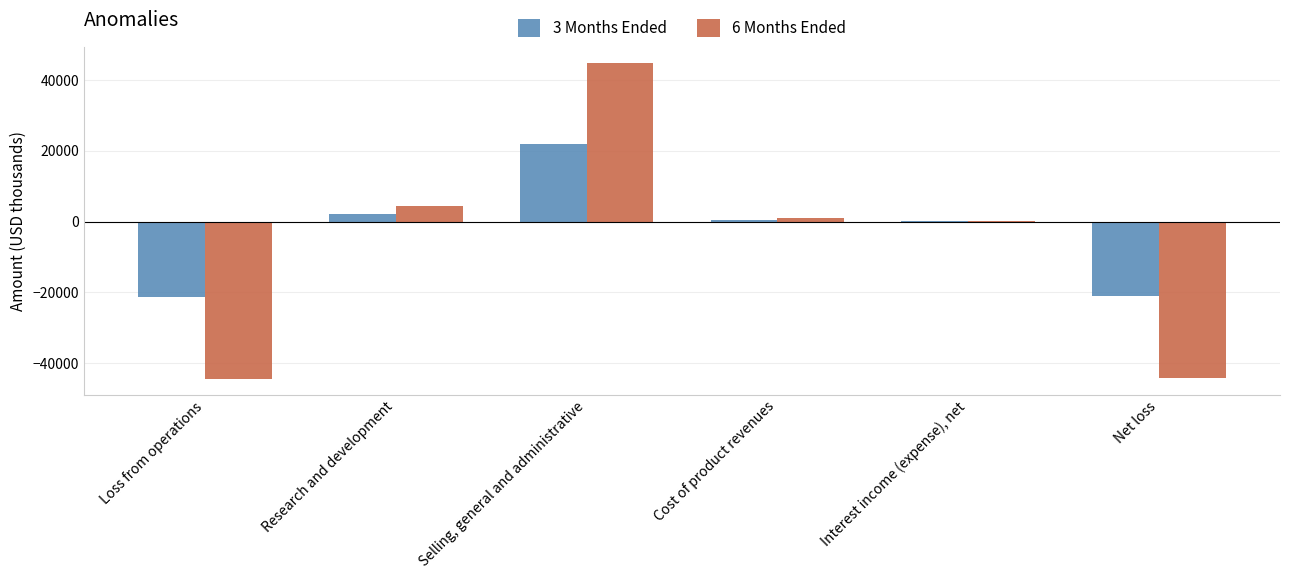

At which category is the sum across all series the highest?

Selling, general and administrative